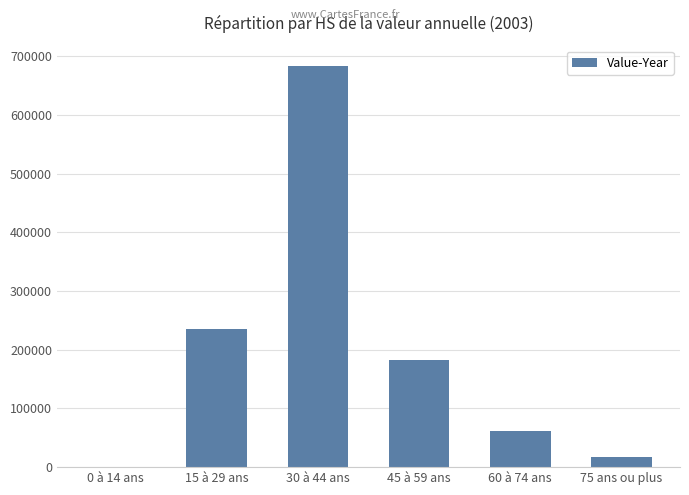

What is the sum of all values?

1182740